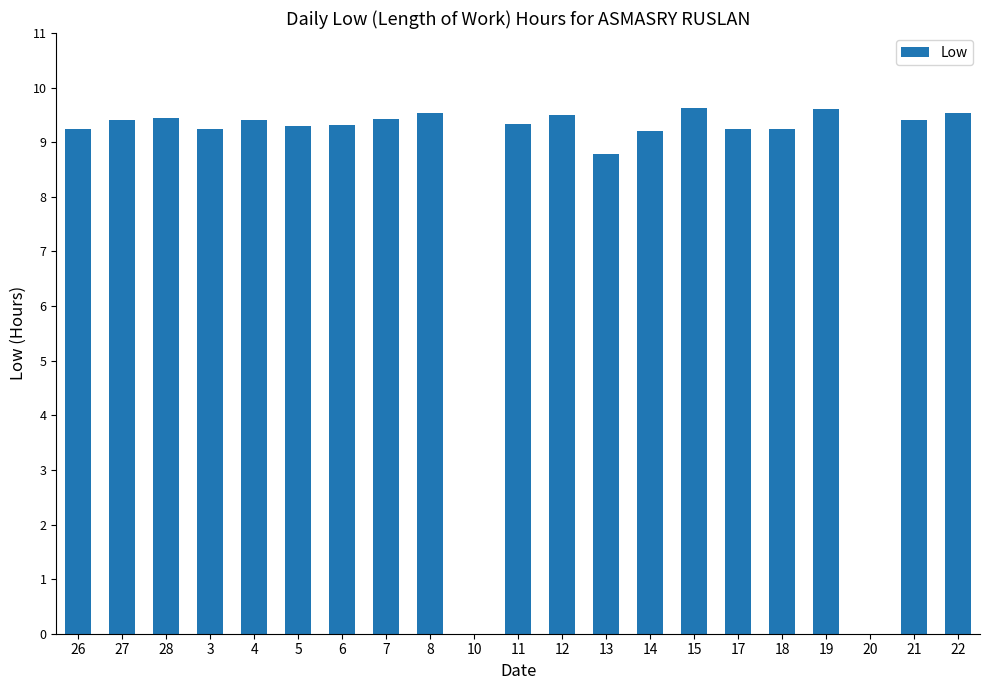

The value at 7 is 4.0. True or false?

False